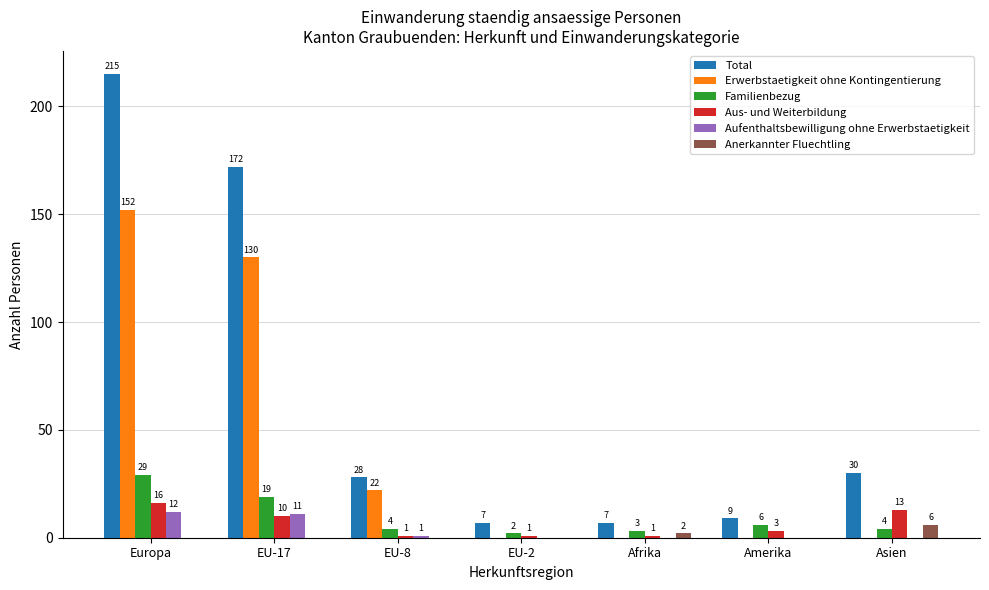

What is the sum of the Erwerbstaetigkeit ohne Kontingentierung values at EU-17 and EU-8?

152